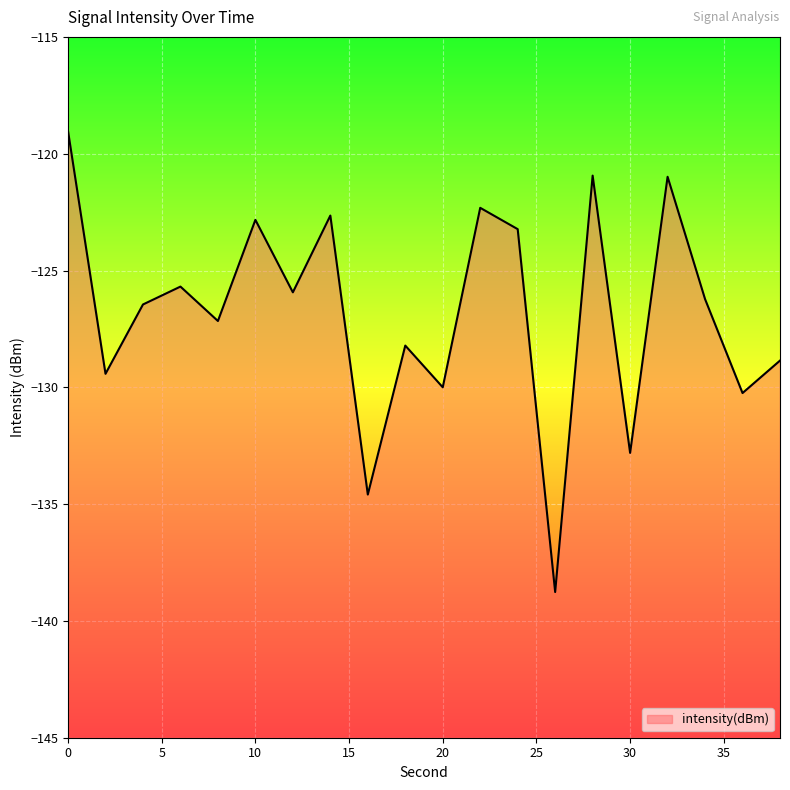

Reading right to left, list all the values displayed in this chart.

38=-128.9	36=-130.2	34=-126.2	32=-121.0	30=-132.8	28=-120.9	26=-138.8	24=-123.2	22=-122.3	20=-130.0	18=-128.2	16=-134.6	14=-122.6	12=-125.9	10=-122.8	8=-127.2	6=-125.7	4=-126.5	2=-129.4	0=-119.0